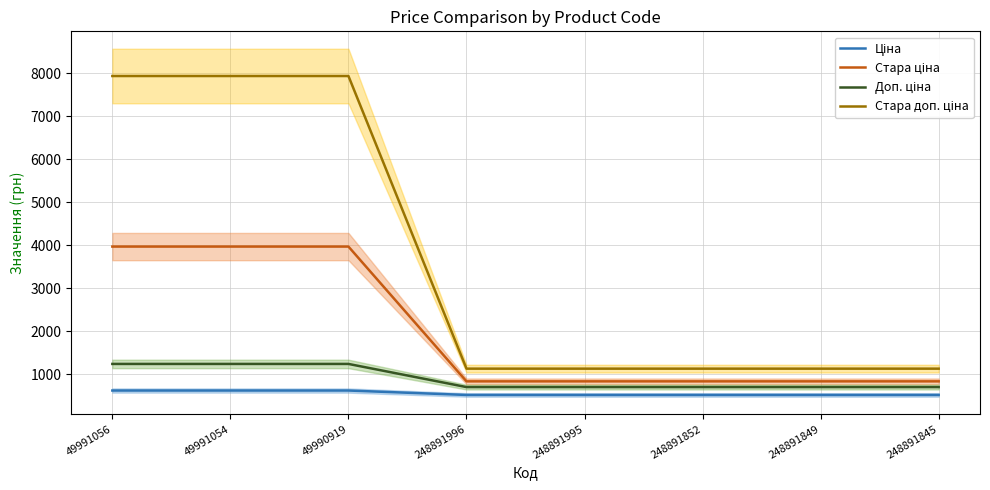

What is the sum of the Стара доп. ціна values at 248891995 and 248891845?

2256.0